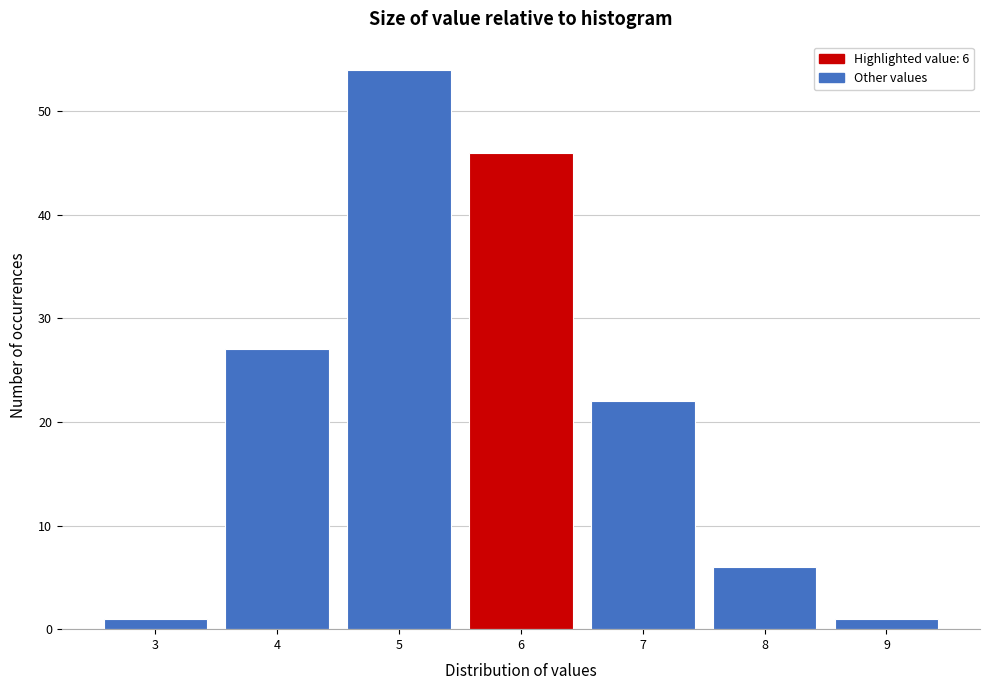

Reading left to right, what are all the values shown in this chart?

1	27	54	46	22	6	1